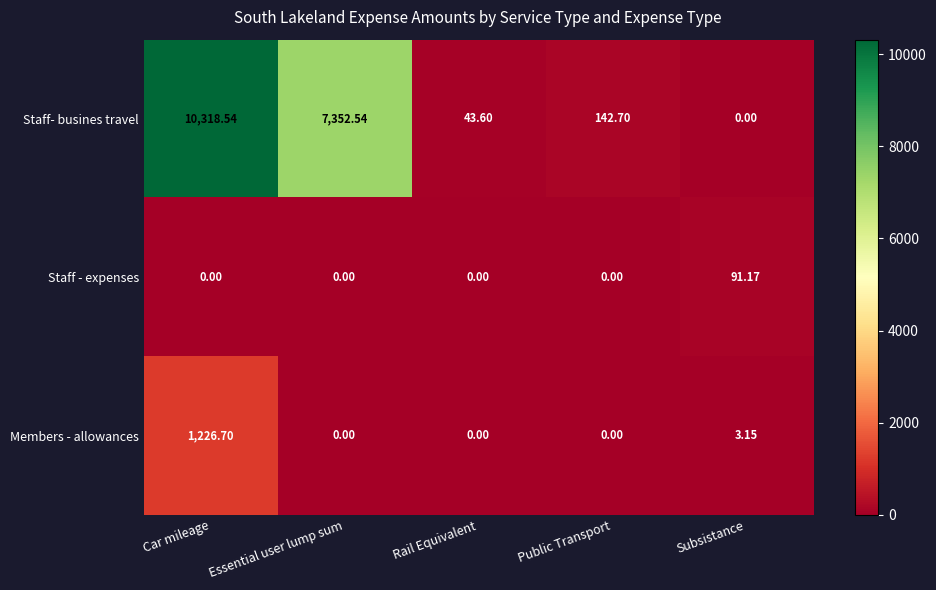

Which series changed the most between Essential user lump sum and Subsistance?

Staff- busines travel